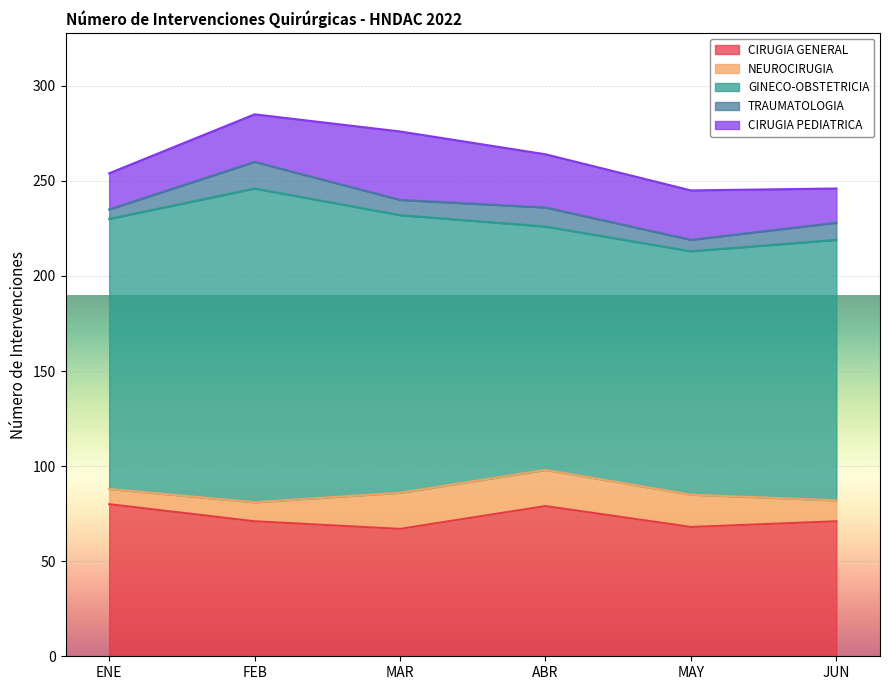

How many lines are shown in the chart?

5